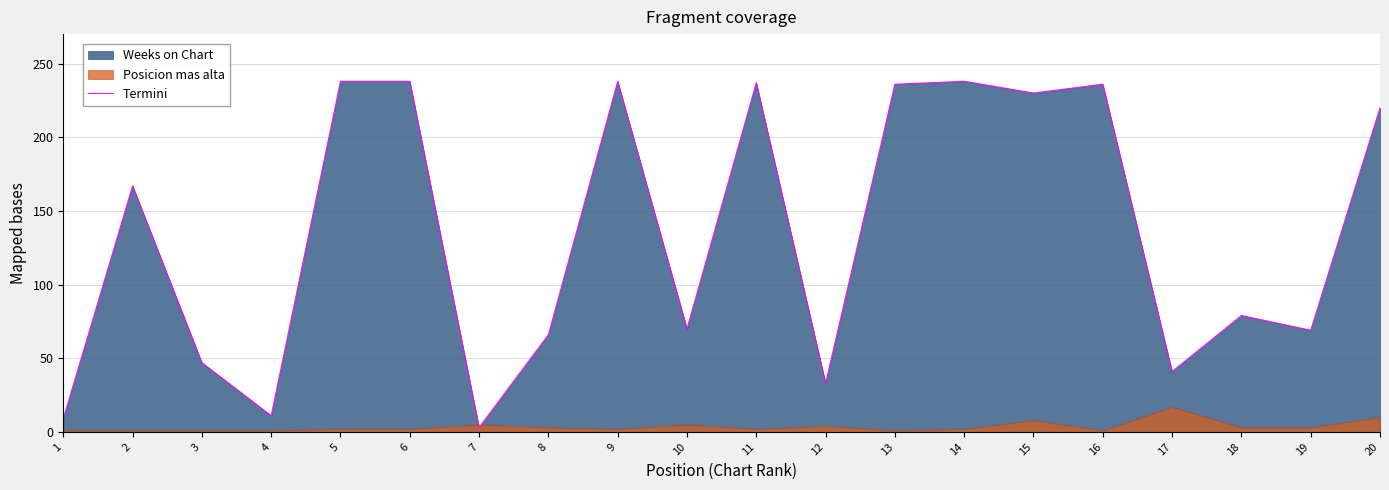

What is the sum of all values?

2706